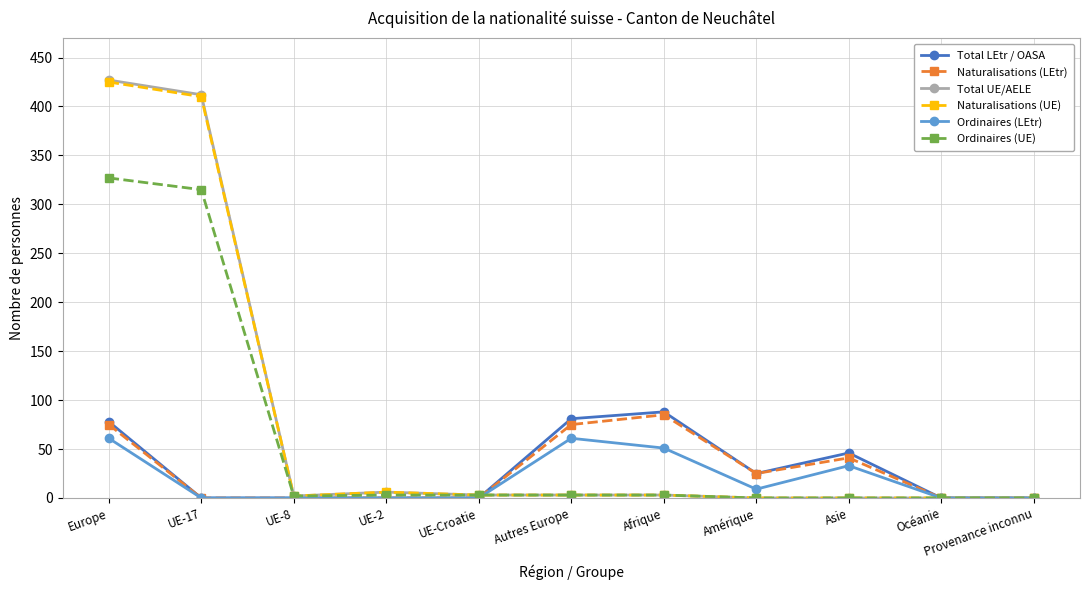

Where is the first local minimum for Total UE/AELE?

UE-8